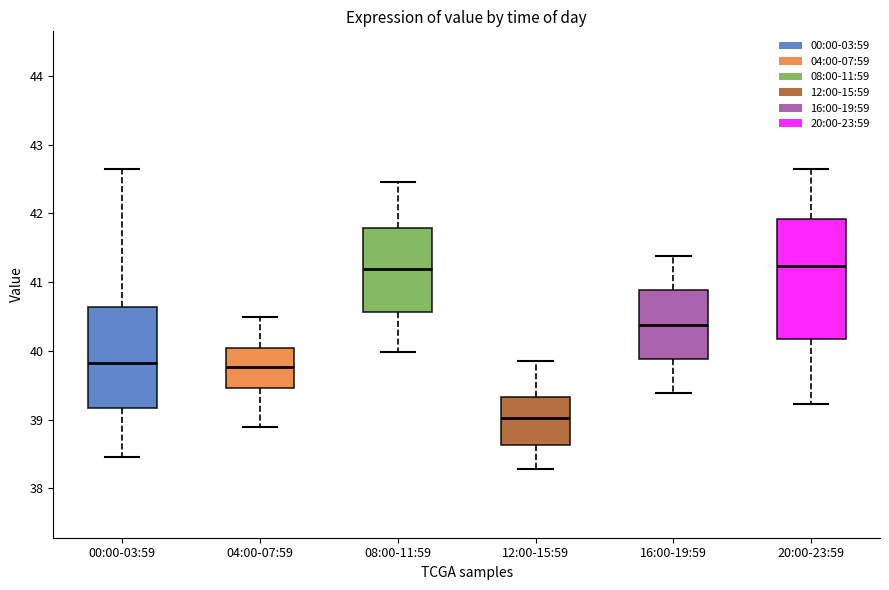

Where does the upper whisker of the box for 00:00-03:59 end on the y-axis? The values are not printed on the chart, so give them approximately, as read against the axis.

42.7